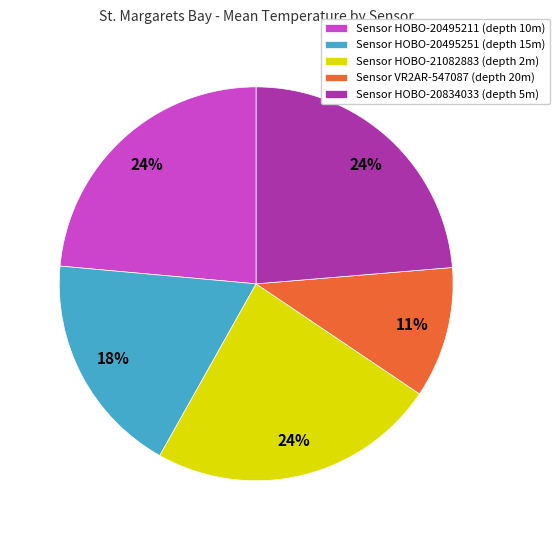

Do Sensor HOBO-21082883 (depth 2m) and Sensor VR2AR-547087 (depth 20m) together represent more than half of the pie?

No